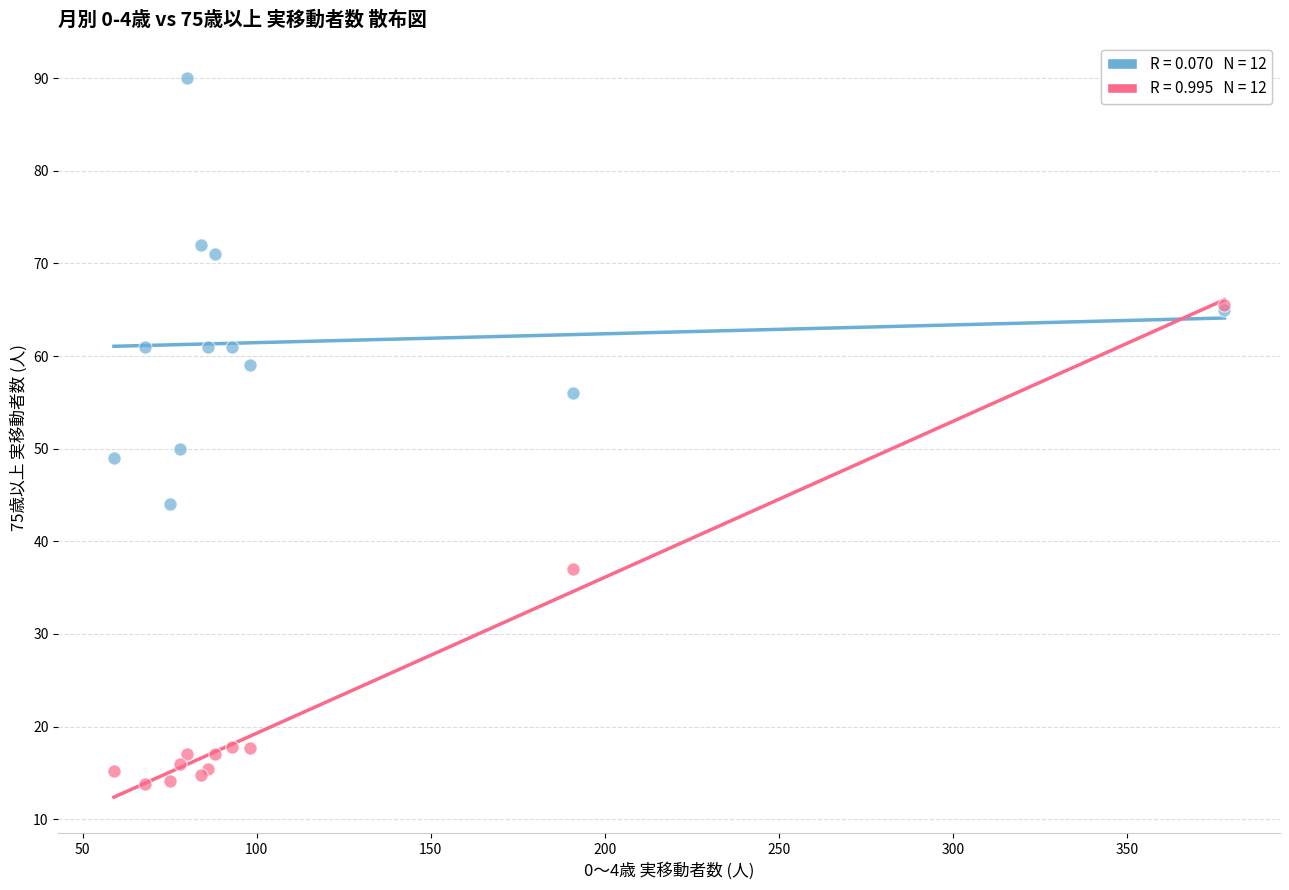

Across all series, what Y value is closest to 51?

50.0